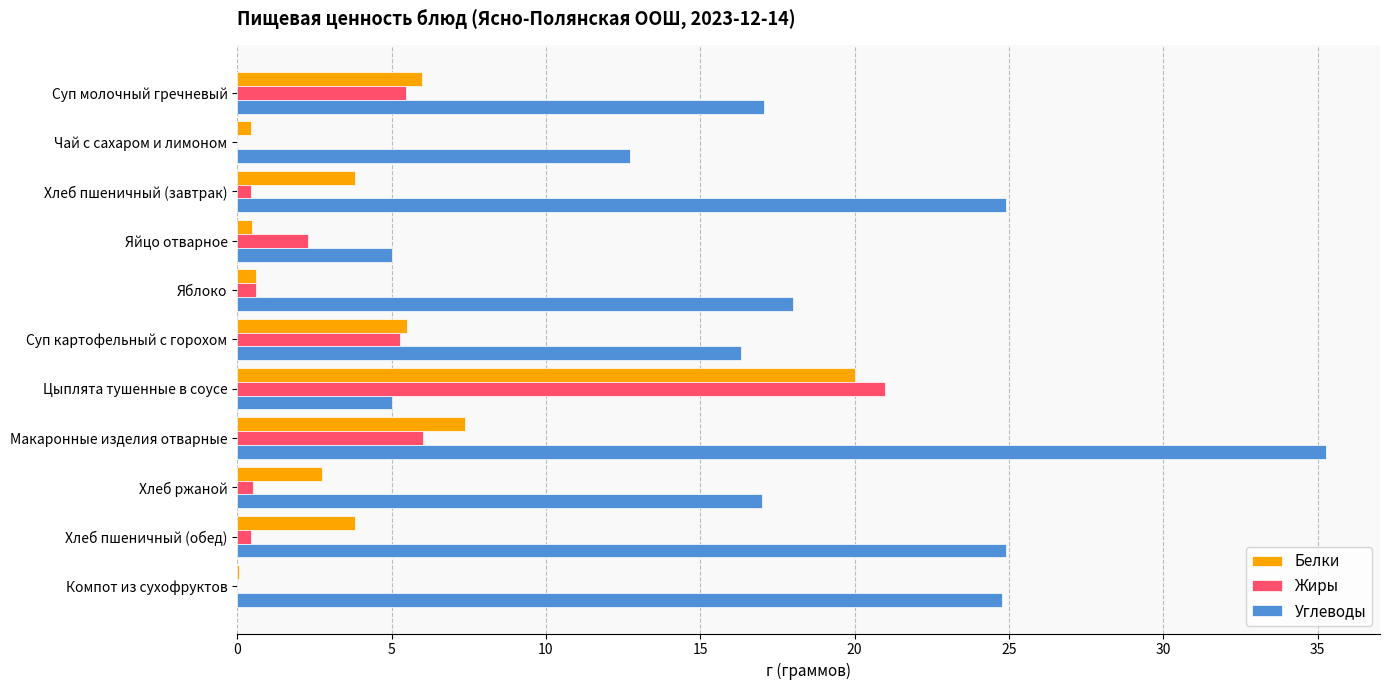

The value of Углеводы at Чай с сахаром и лимоном is 8.4. True or false?

False